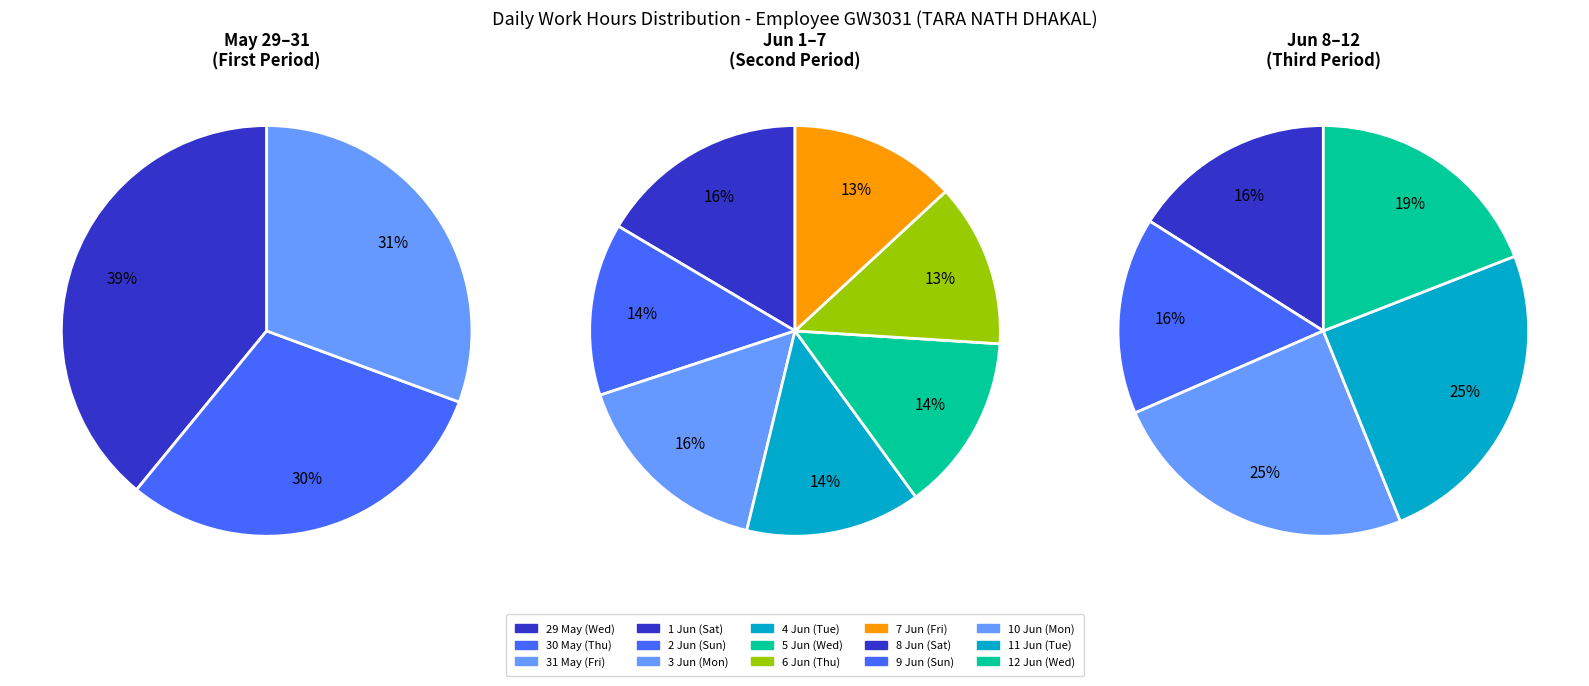

Rank the series by their maximum value, from highest to lowest.

Week 1 (29-31 May), Week 3 (8-14 Jun), Week 2 (1-7 Jun)